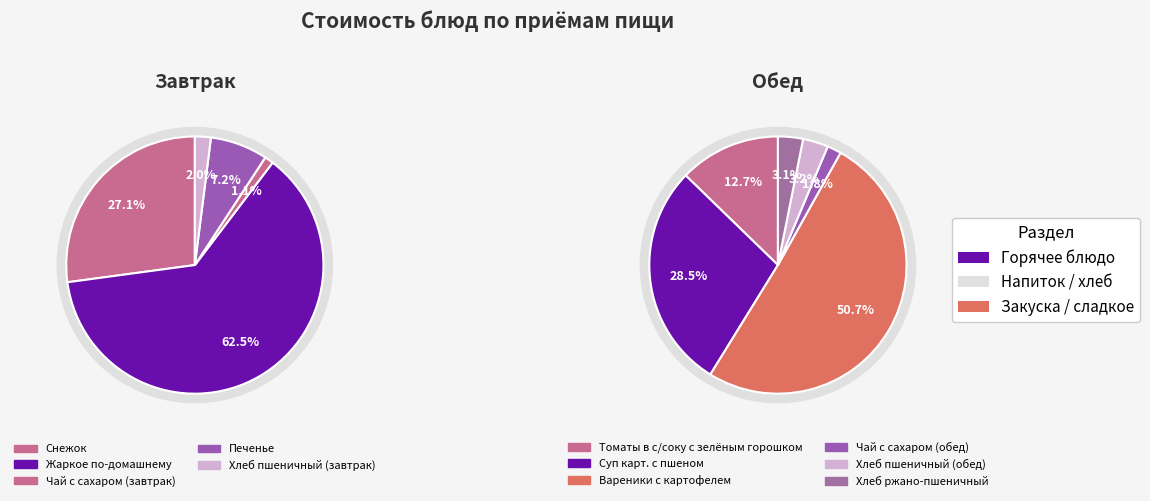

Count the number of slices in the pie.

5